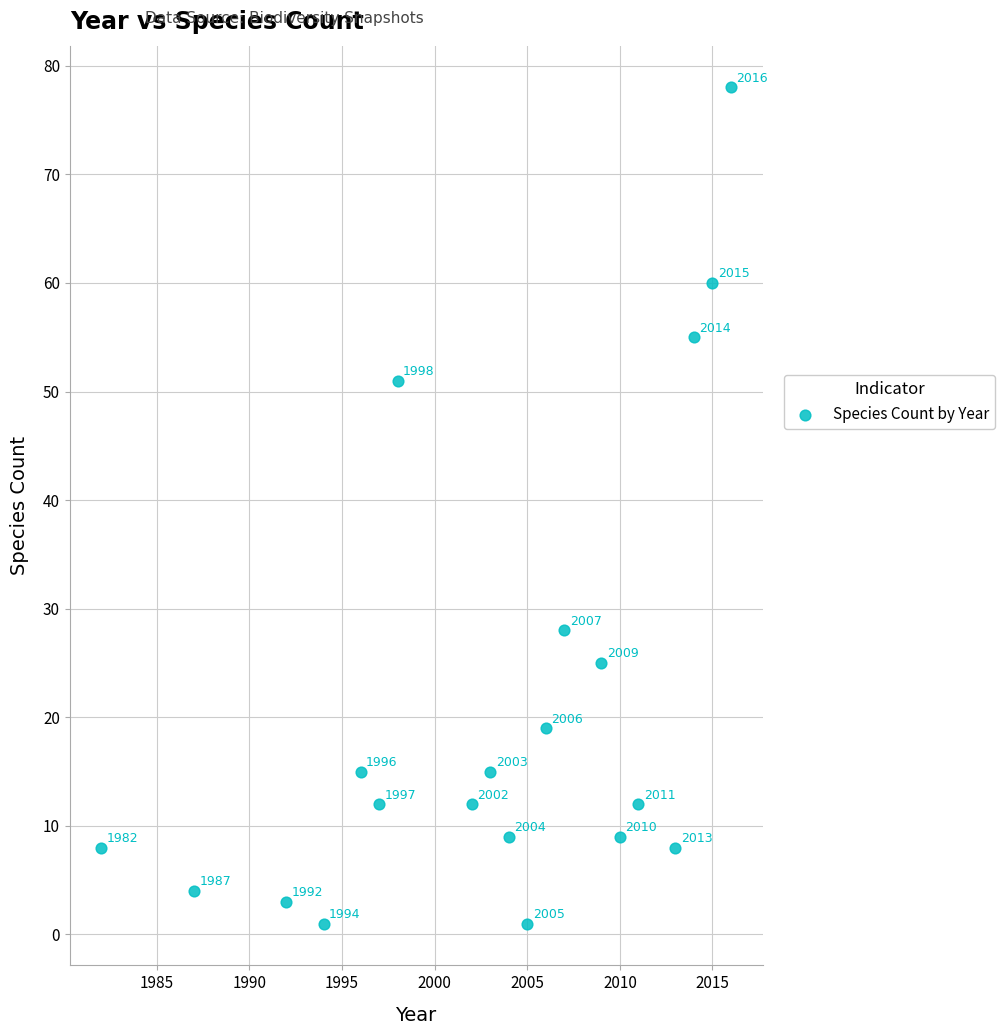

What is the range of X values (max minus min)?

34